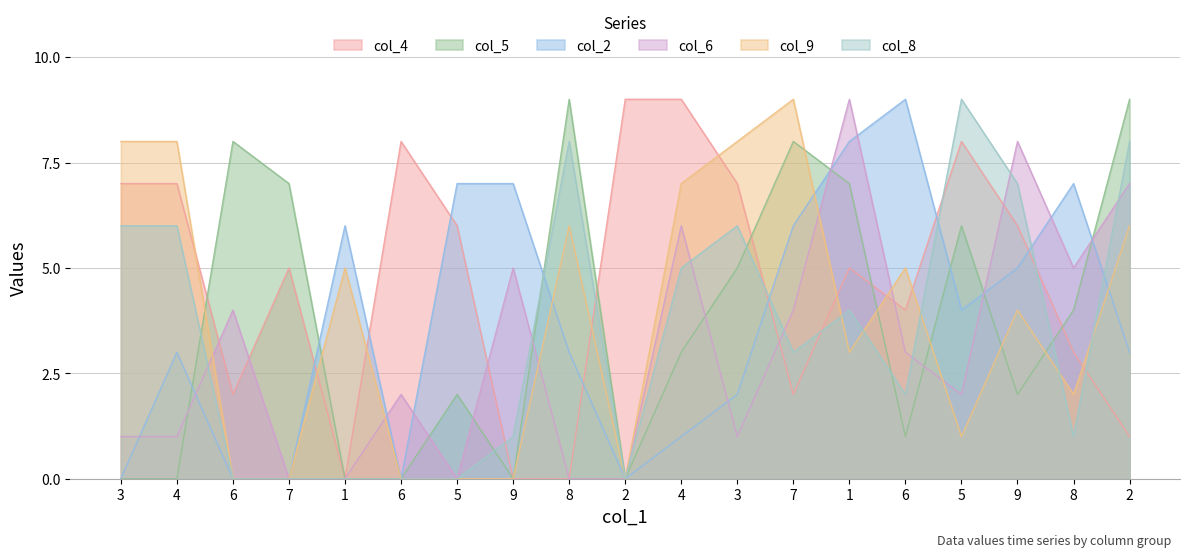

How many data points does each series have?

19